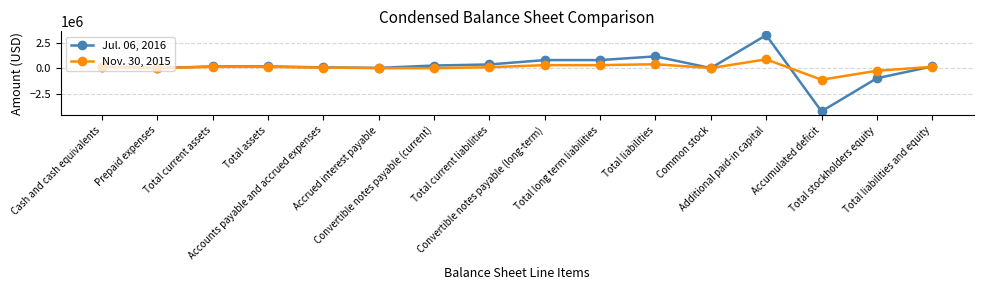

What is the label of the 8th point from the right?

Convertible notes payable (long-term)